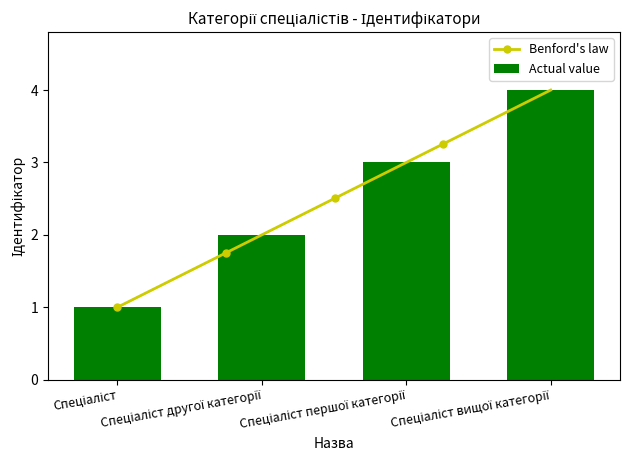

What is the label of the 3rd bar from the left?

Спеціаліст першої категорії